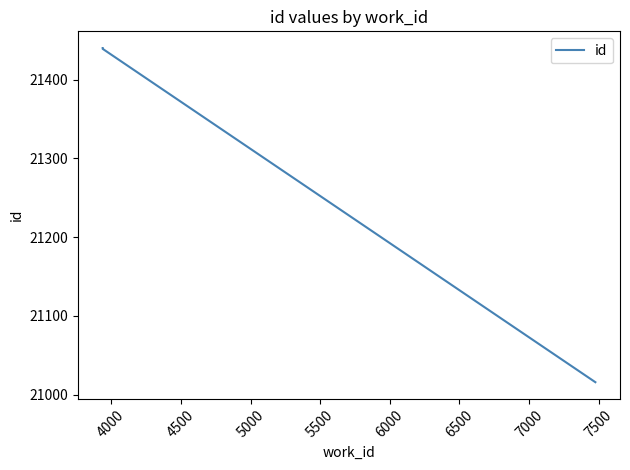

Does the chart display data point markers on the line(s)?

No